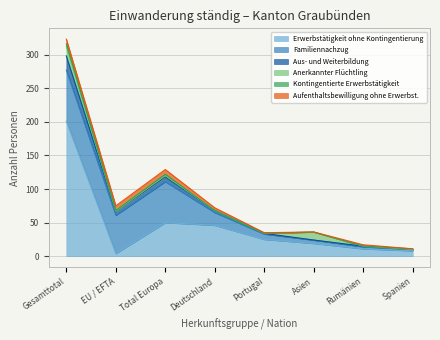

What is the average value of the Aufenthaltsbewilligung ohne Erwerbst. series?

4